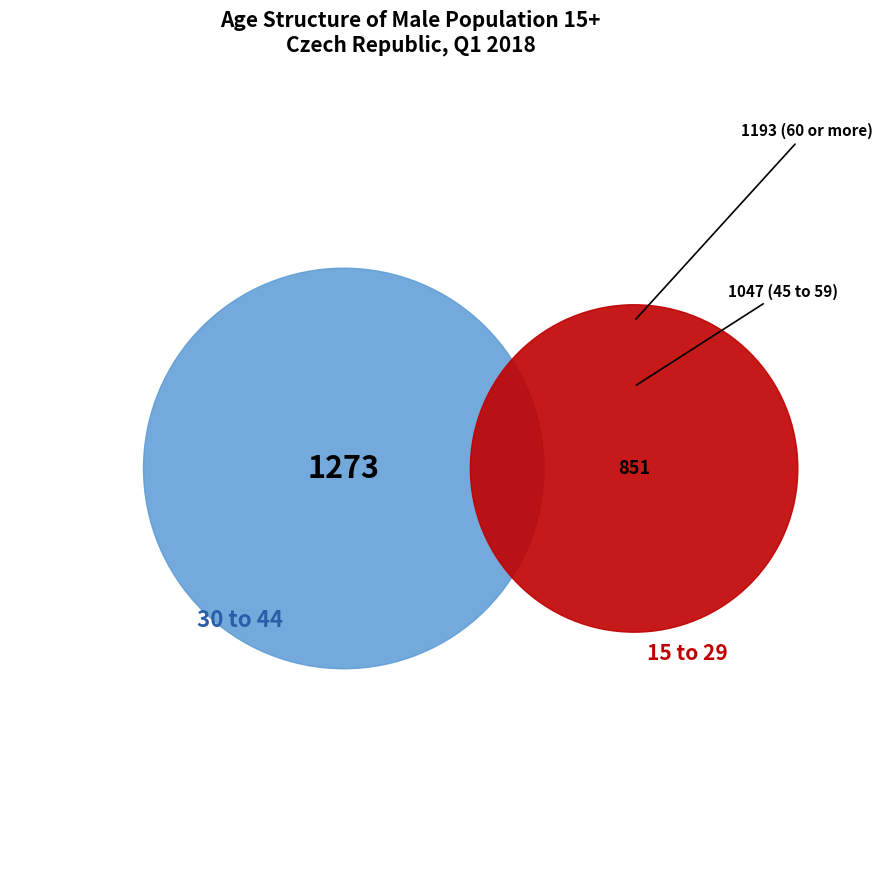

Which slice is the largest?

30 to 44